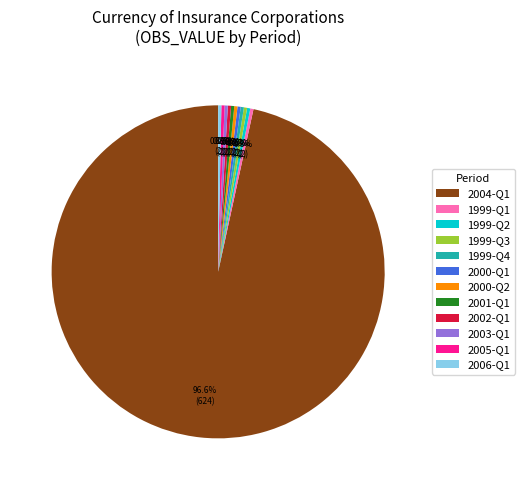

What percentage is NOT represented by 1999-Q1?

99.7%